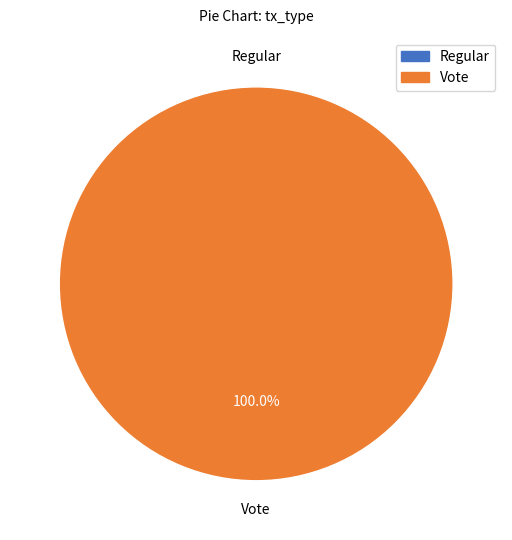

Which has a higher value, Vote or Regular?

Vote